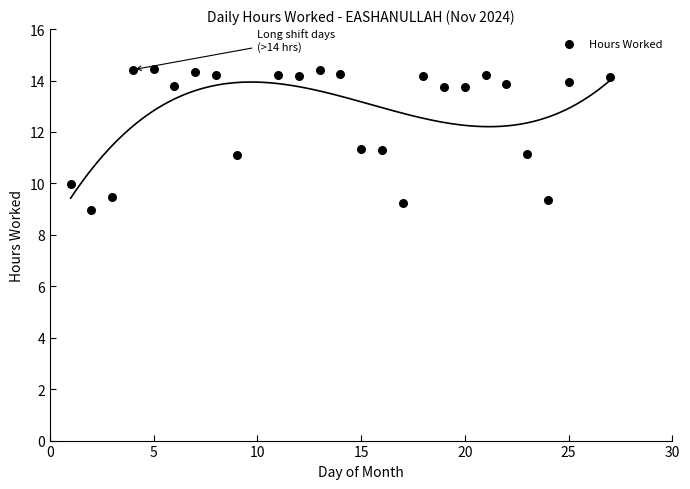

What is the range of Y values (max minus min)?

5.5